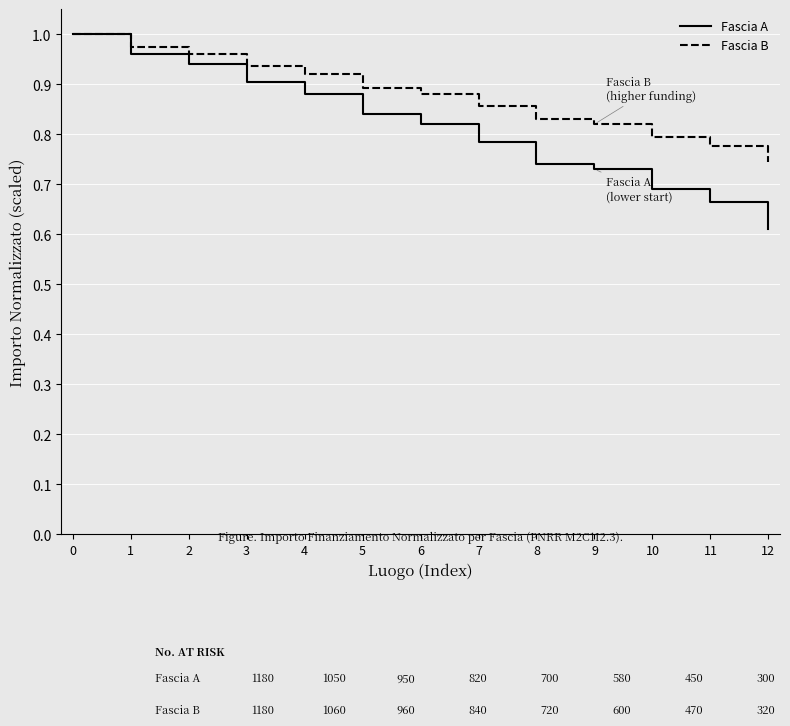

Which series changed the most between 1 and 8?

Fascia A